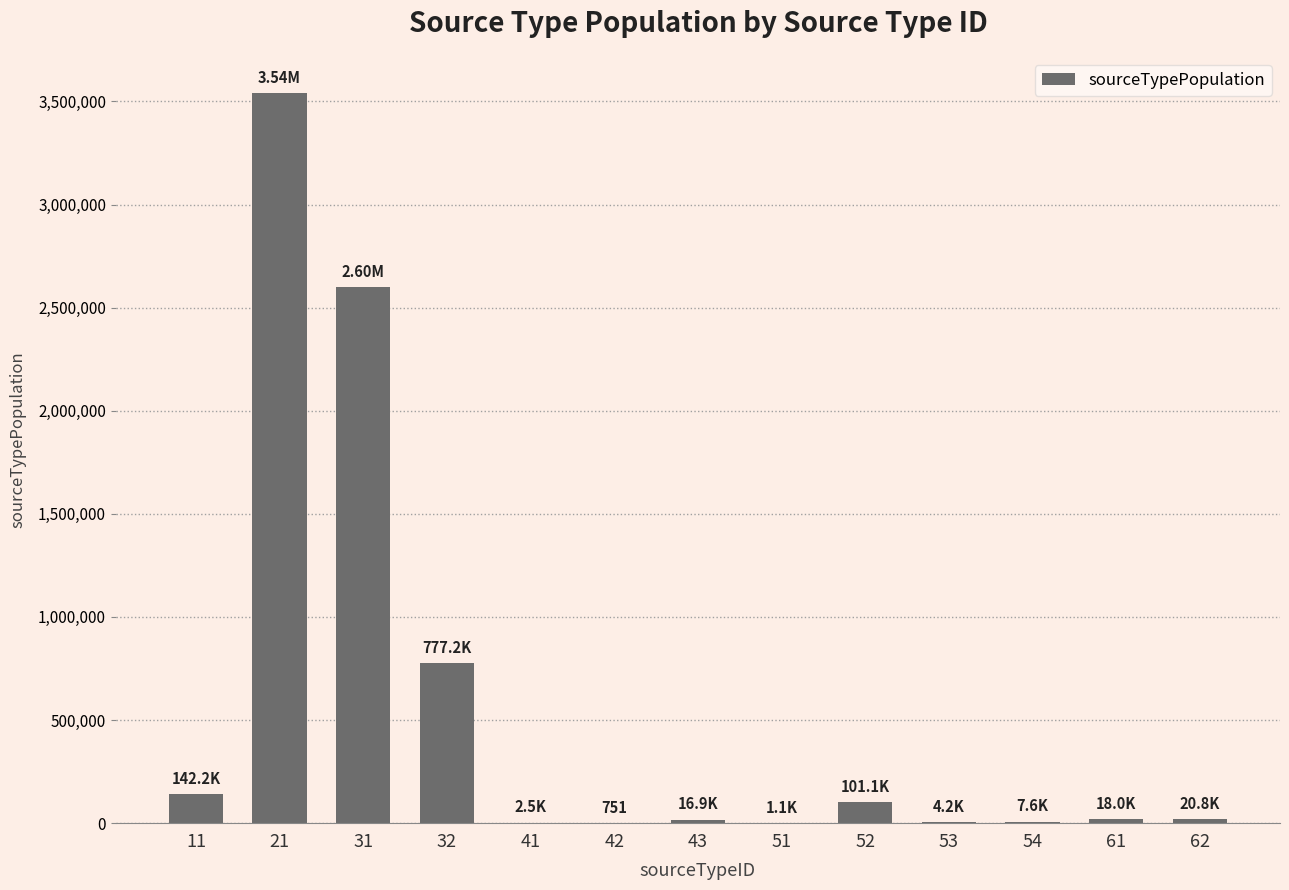

What is the ratio of the value at 61 to the value at 51?

16.5